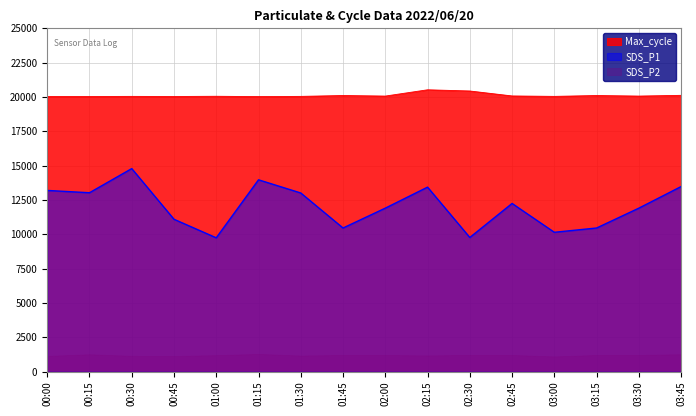

What is the maximum value shown in the chart?

20517.0